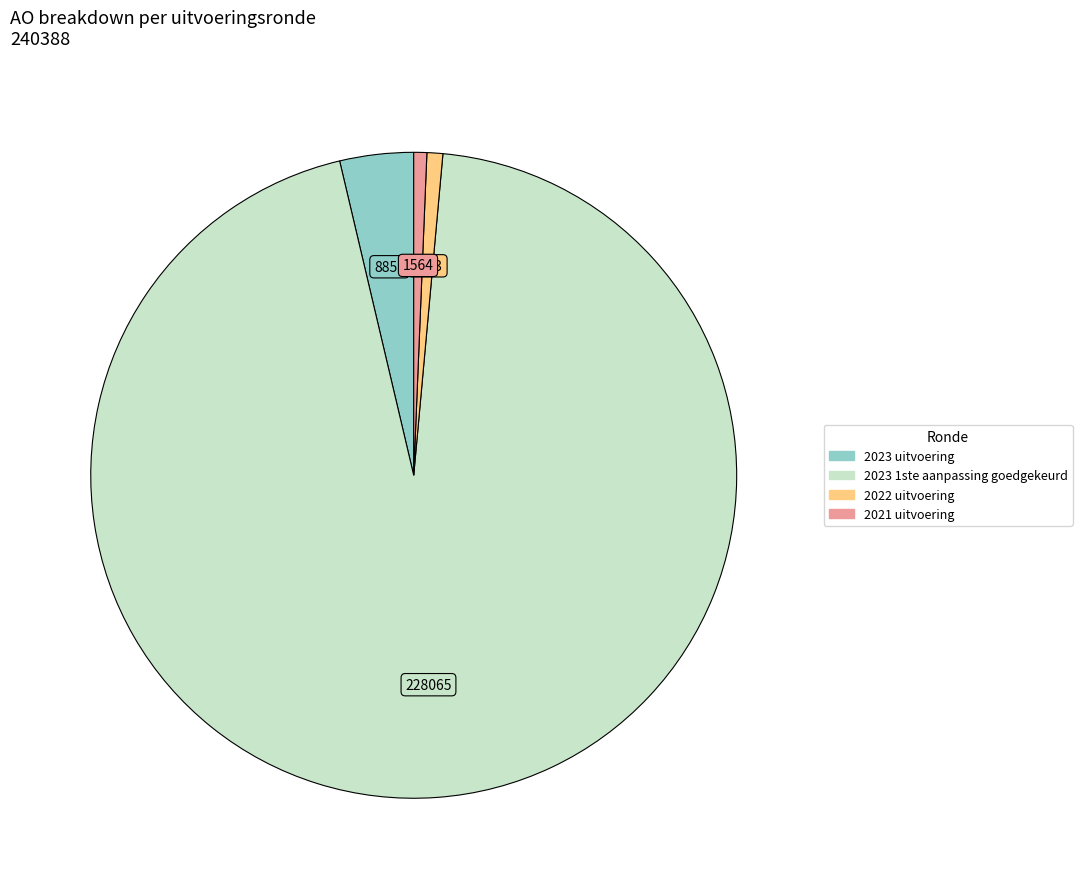

What is the ratio of the value at 2023 uitvoering to the value at 2022 uitvoering?

4.7